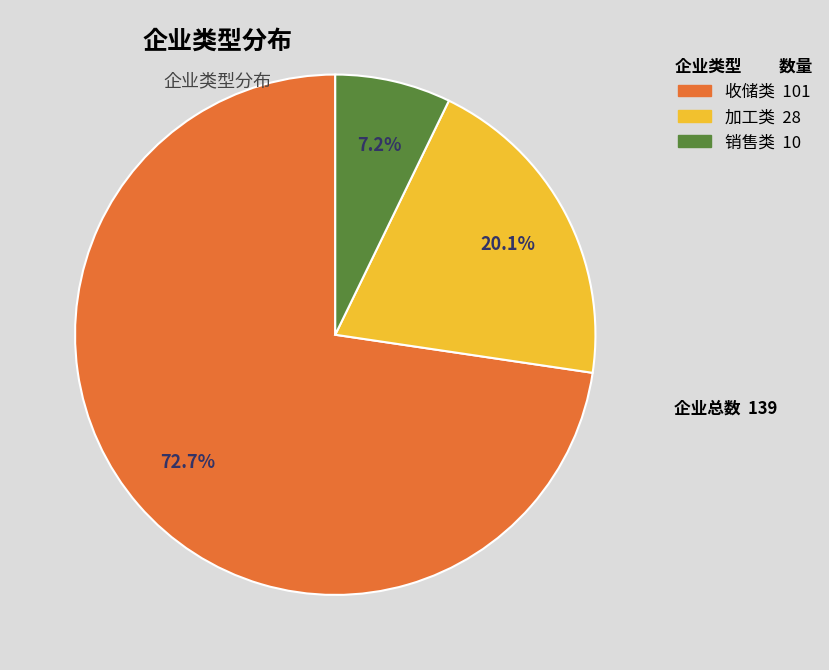

Which category has the smallest portion of the pie?

销售类